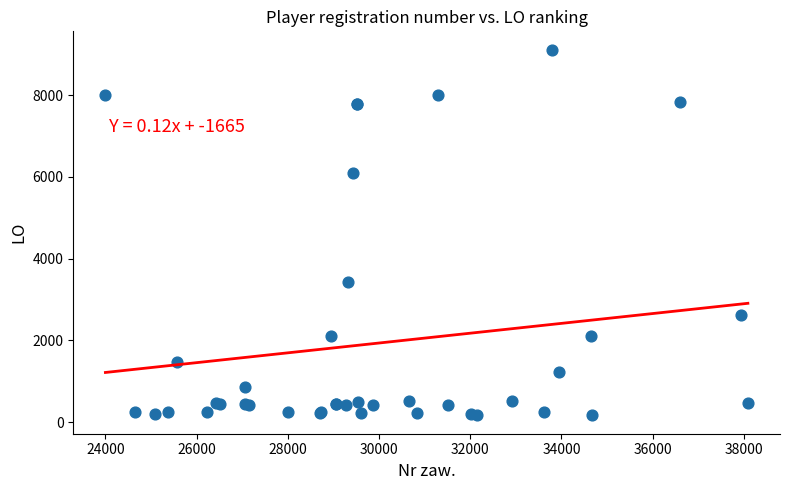

What Y value in the scatter plot is closest to 4637?

3420